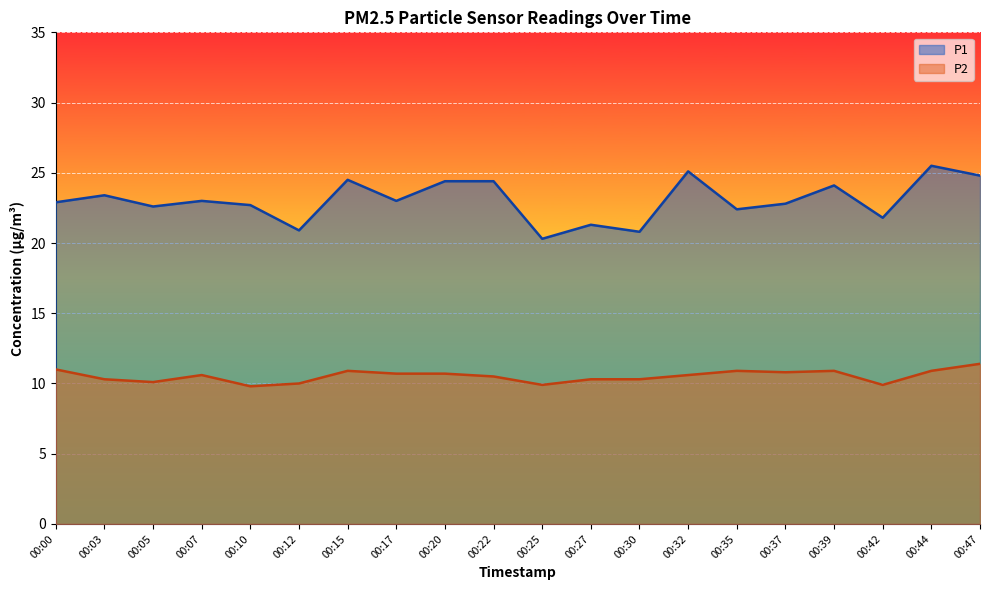

Reading left to right, what are all the values shown in this chart?

P1: 22.9	23.4	22.6	23.0	22.7	20.9	24.5	23.0	24.4	24.4	20.3	21.3	20.8	25.1	22.4	22.8	24.1	21.8	25.5	24.8
P2: 11.0	10.3	10.1	10.6	9.8	10.0	10.9	10.7	10.7	10.5	9.9	10.3	10.3	10.6	10.9	10.8	10.9	9.9	10.9	11.4